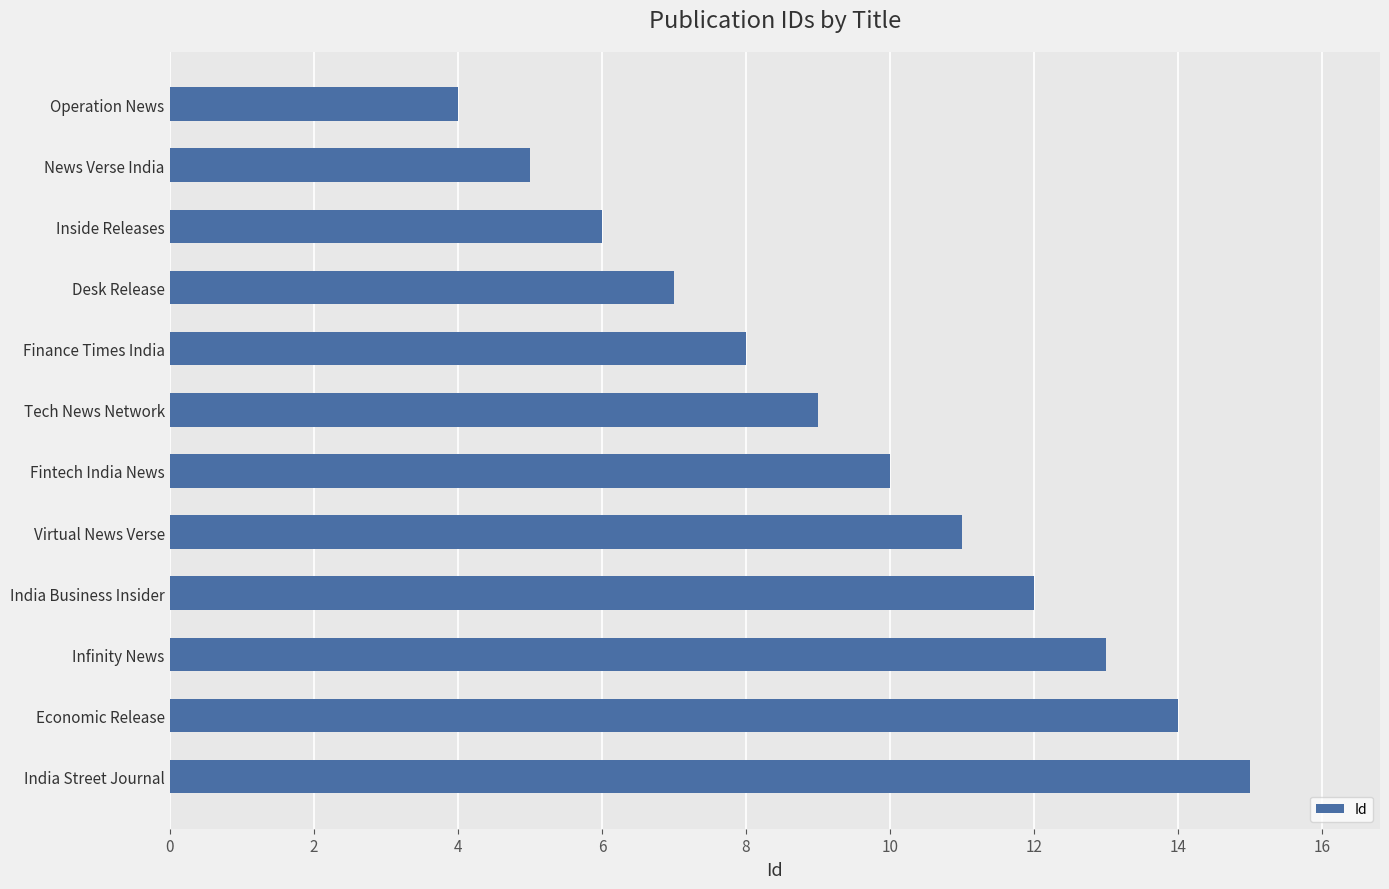

What is the maximum value shown in the chart?

15